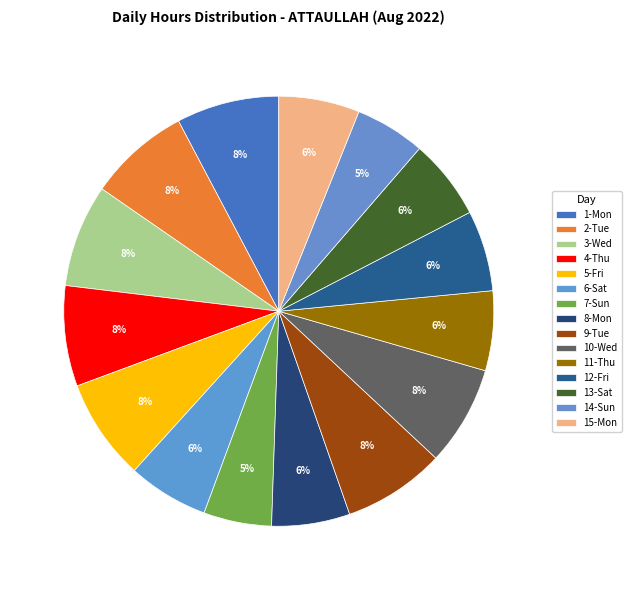

Count the number of slices in the pie.

15